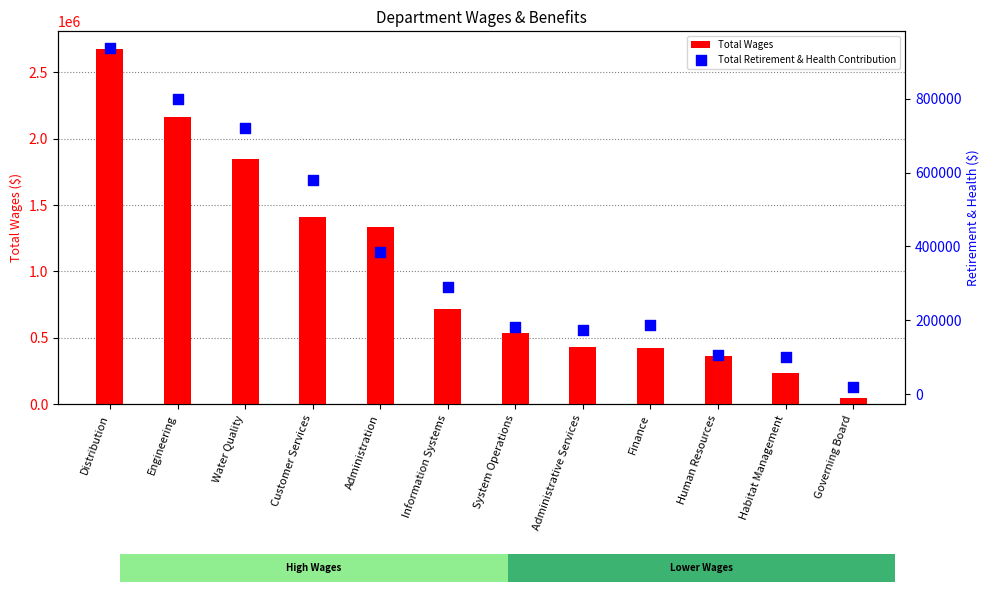

Which series contains the highest Y value?

Total Wages